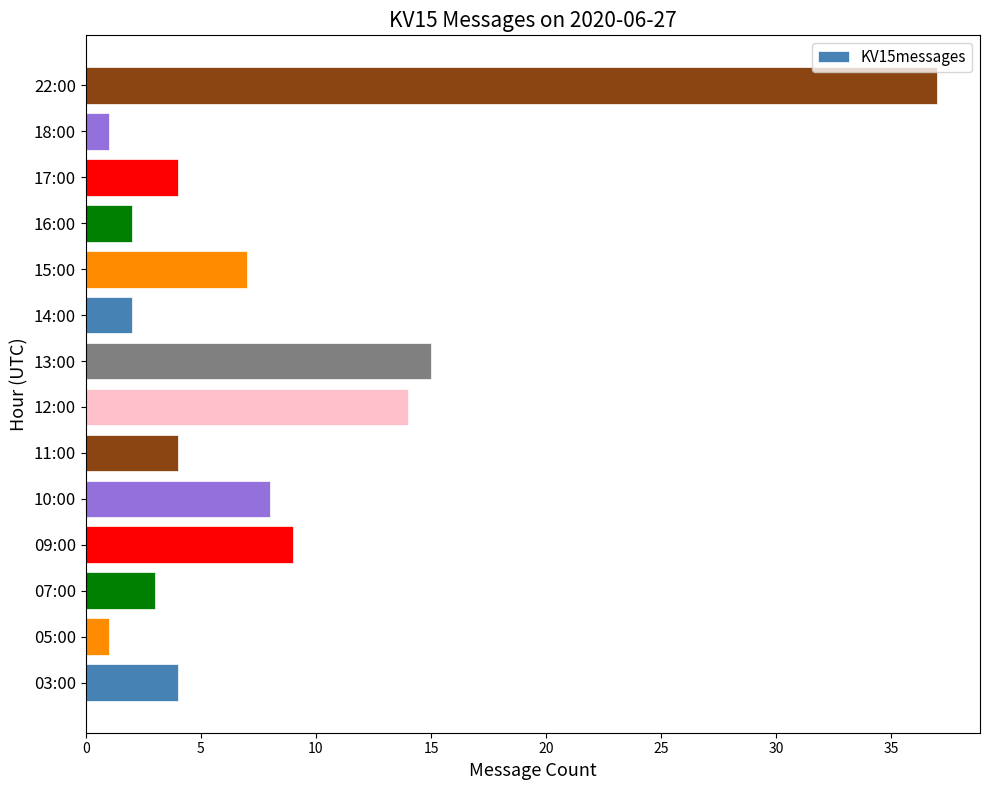

What is the greatest value displayed?

37